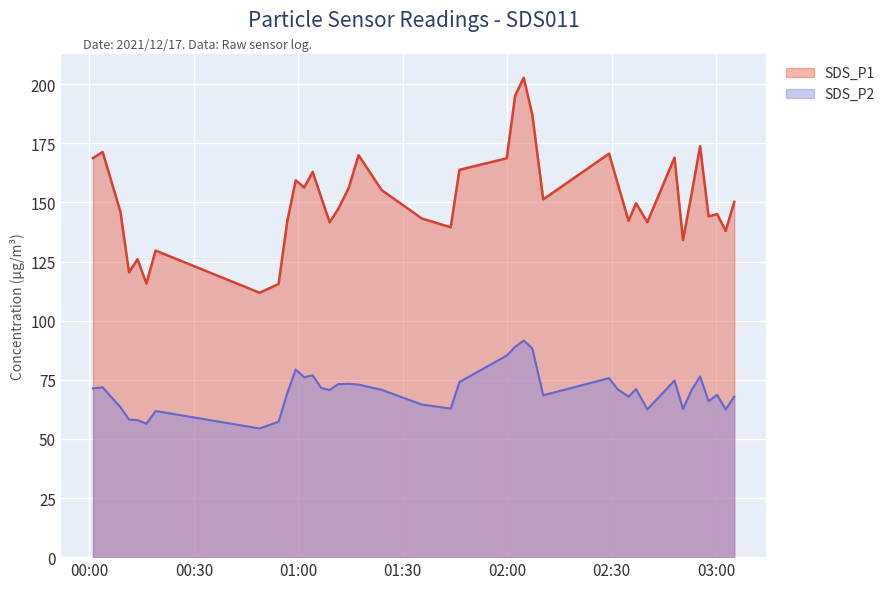

Reading left to right, extract all data points from this chart.

SDS_P1: 2021/12/17 00:01:00=168.8	2021/12/17 00:03:47=171.3	2021/12/17 00:08:54=145.9	2021/12/17 00:11:21=120.5	2021/12/17 00:13:48=126.0	2021/12/17 00:16:20=115.7	2021/12/17 00:18:59=129.7	2021/12/17 00:48:52=111.8	2021/12/17 00:54:19=115.5	2021/12/17 00:56:48=142.0	2021/12/17 00:59:14=159.4	2021/12/17 01:01:40=156.3	2021/12/17 01:04:06=162.9	2021/12/17 01:06:32=152.2	2021/12/17 01:08:59=141.6	2021/12/17 01:11:25=147.2	2021/12/17 01:14:29=156.2	2021/12/17 01:17:17=170.0	2021/12/17 01:23:56=155.2	2021/12/17 01:35:28=143.2	2021/12/17 01:43:45=139.5	2021/12/17 01:46:15=163.8	2021/12/17 01:59:50=168.7	2021/12/17 02:02:16=195.2	2021/12/17 02:04:43=202.8	2021/12/17 02:07:10=187.3	2021/12/17 02:10:19=151.3	2021/12/17 02:29:14=170.7	2021/12/17 02:31:40=158.2	2021/12/17 02:34:50=142.2	2021/12/17 02:36:59=149.7	2021/12/17 02:40:14=141.7	2021/12/17 02:48:02=169.0	2021/12/17 02:50:28=134.1	2021/12/17 02:52:56=153.6	2021/12/17 02:55:23=173.8	2021/12/17 02:57:49=144.1	2021/12/17 03:00:16=145.1	2021/12/17 03:02:44=137.9	2021/12/17 03:05:11=150.2
SDS_P2: 2021/12/17 00:01:00=71.4	2021/12/17 00:03:47=71.8	2021/12/17 00:08:54=63.4	2021/12/17 00:11:21=58.1	2021/12/17 00:13:48=58.0	2021/12/17 00:16:20=56.4	2021/12/17 00:18:59=61.8	2021/12/17 00:48:52=54.4	2021/12/17 00:54:19=57.3	2021/12/17 00:56:48=69.3	2021/12/17 00:59:14=79.3	2021/12/17 01:01:40=76.1	2021/12/17 01:04:06=76.9	2021/12/17 01:06:32=71.6	2021/12/17 01:08:59=70.7	2021/12/17 01:11:25=73.2	2021/12/17 01:14:29=73.3	2021/12/17 01:17:17=73.0	2021/12/17 01:23:56=70.8	2021/12/17 01:35:28=64.5	2021/12/17 01:43:45=62.8	2021/12/17 01:46:15=74.0	2021/12/17 01:59:50=85.2	2021/12/17 02:02:16=89.0	2021/12/17 02:04:43=91.6	2021/12/17 02:07:10=88.3	2021/12/17 02:10:19=68.5	2021/12/17 02:29:14=75.7	2021/12/17 02:31:40=71.0	2021/12/17 02:34:50=67.9	2021/12/17 02:36:59=71.1	2021/12/17 02:40:14=62.5	2021/12/17 02:48:02=74.7	2021/12/17 02:50:28=62.7	2021/12/17 02:52:56=70.7	2021/12/17 02:55:23=76.4	2021/12/17 02:57:49=66.0	2021/12/17 03:00:16=68.7	2021/12/17 03:02:44=62.5	2021/12/17 03:05:11=67.9